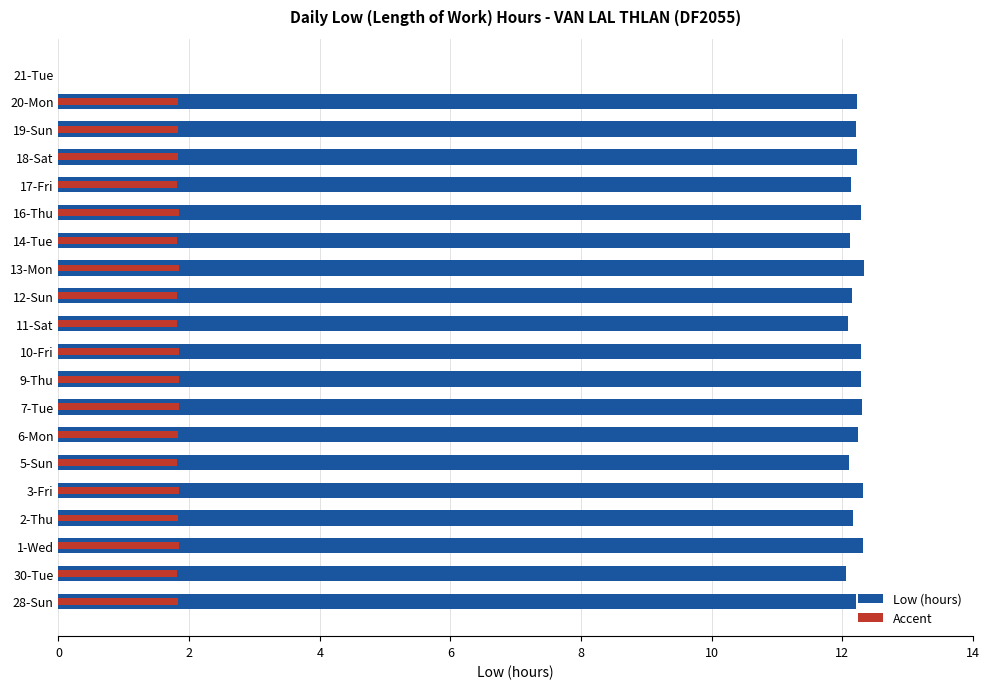

What is the difference between the maximum and minimum values in the Accent series?

1.8